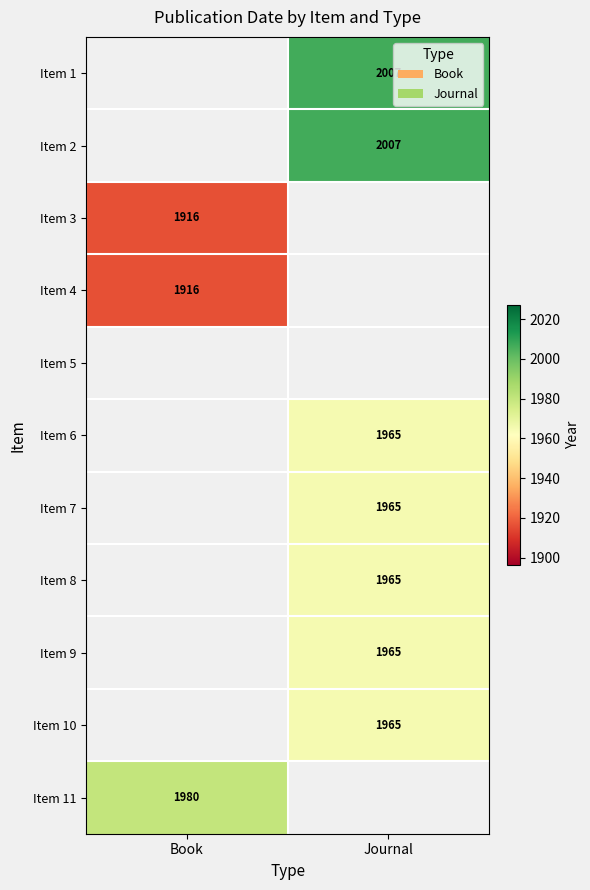

Is it true that Item 4 equals 1229 at Book?

False